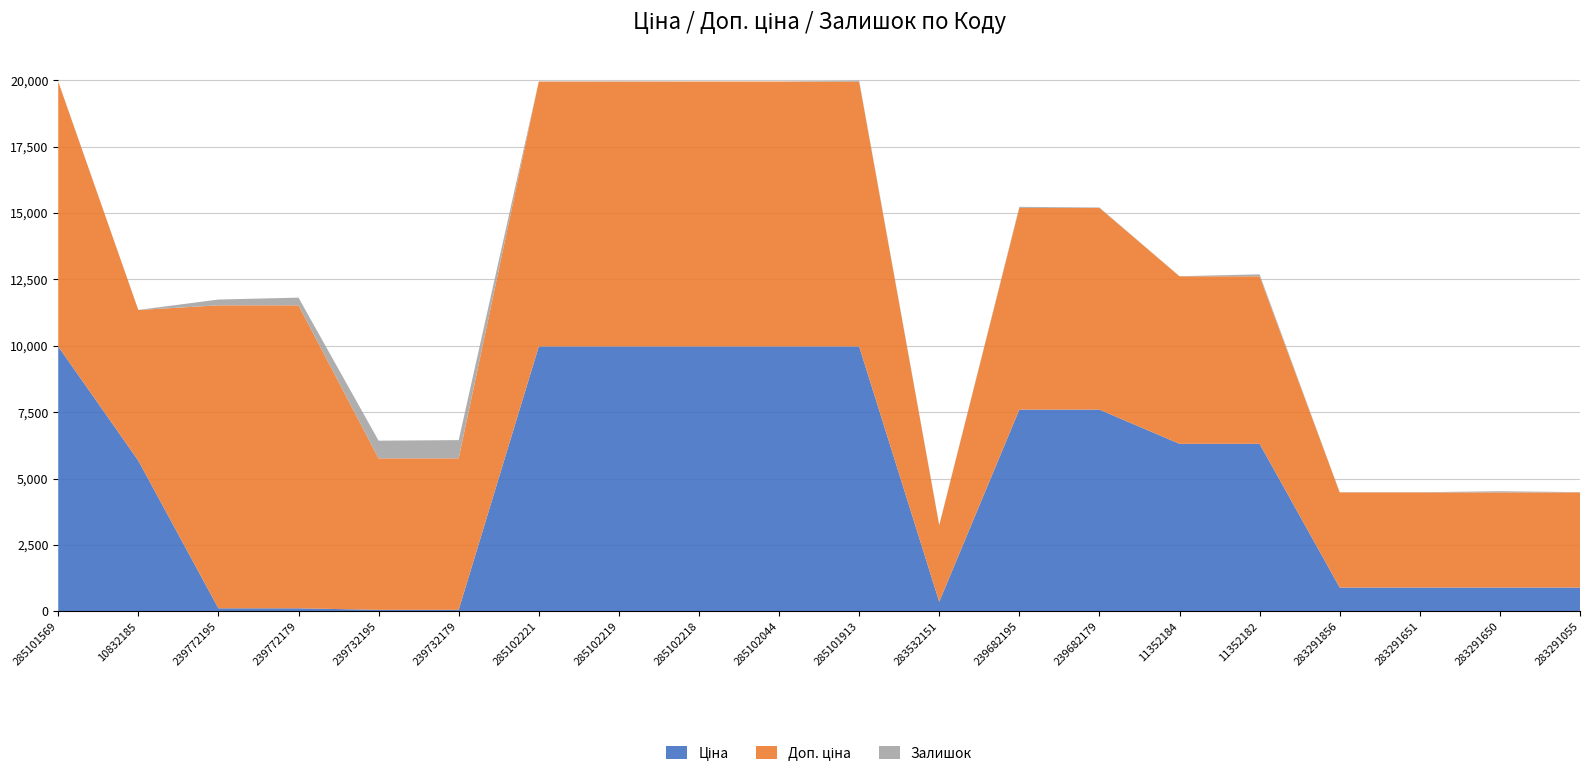

Reading left to right, list all the values displayed in this chart.

Ціна: 9975.0	5673.8	114.1	114.1	57.0	57.0	9975.0	9975.0	9975.0	9975.0	9975.0	359.9	7596.5	7596.5	6308.8	6308.8	895.9	895.9	895.9	895.9
Доп. ціна: 9975.0	5673.8	11410.0	11410.0	5705.0	5705.0	9975.0	9975.0	9975.0	9975.0	9975.0	2878.8	7596.5	7596.5	6308.8	6308.8	3583.6	3583.6	3583.6	3583.6
Залишок: 7.0	4.0	218.0	290.0	665.0	686.0	5.0	9.0	3.0	1.0	39.0	15.0	41.0	16.0	4.0	73.0	7.0	7.0	43.0	9.0